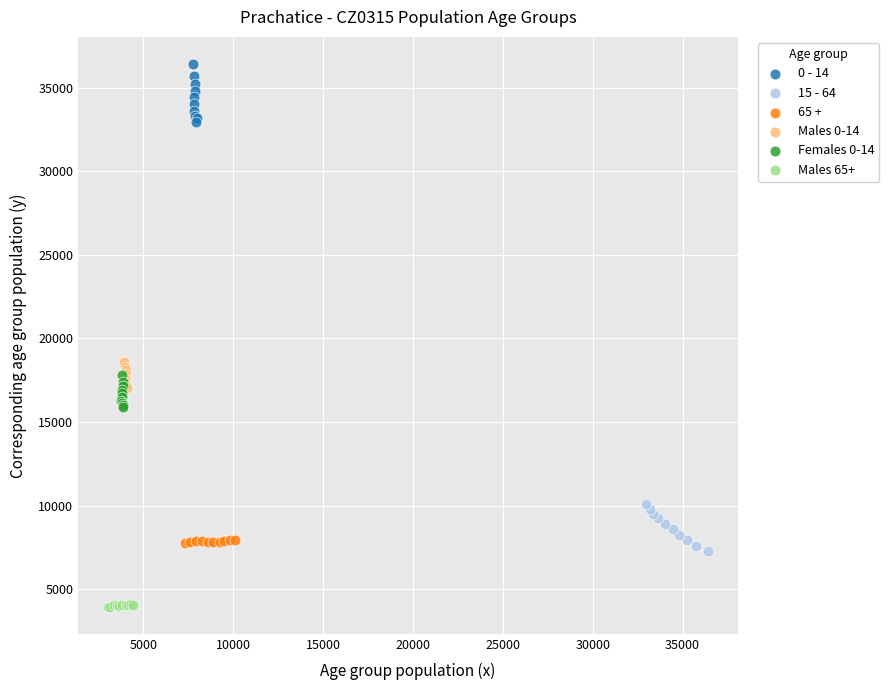

What are all the series names shown in the legend?

0 - 14, 15 - 64, 65 +, Males 0-14, Females 0-14, Males 65+